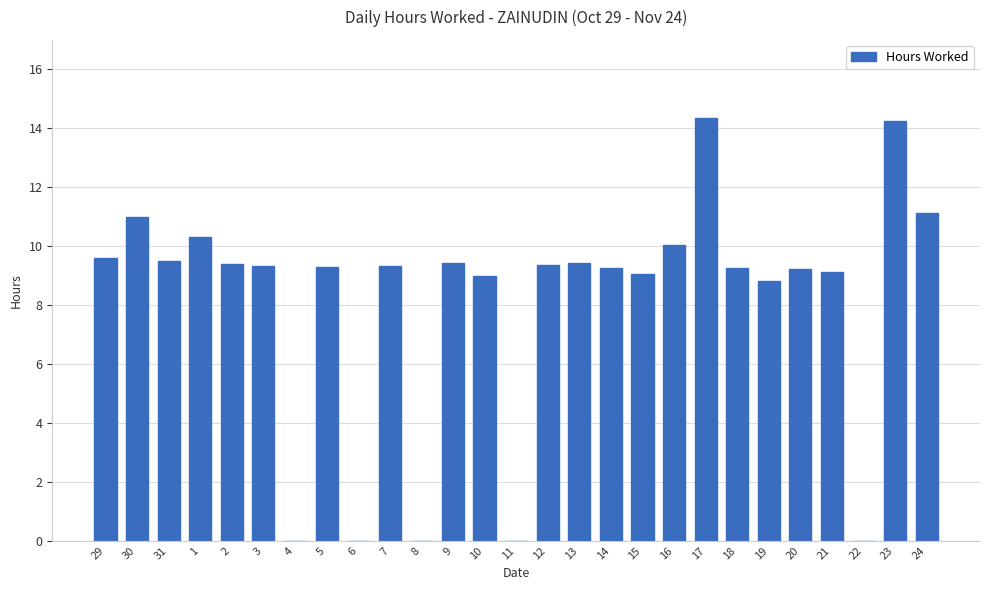

What is the change in value from 3 to 16?

+0.7